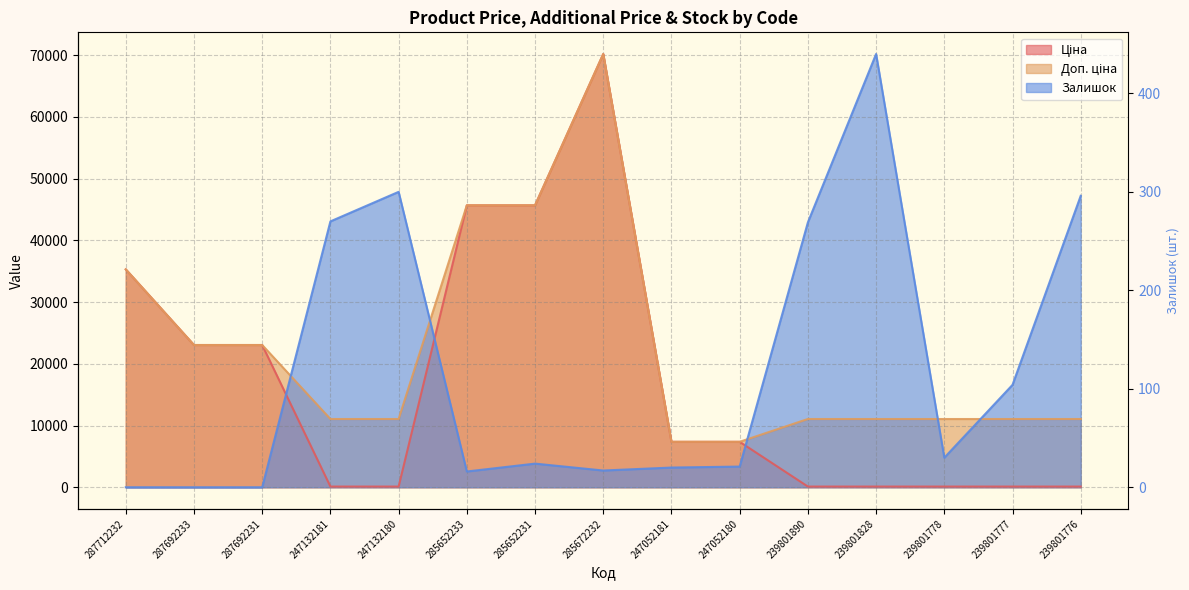

Which category has the lowest value in the Ціна series?

247132181